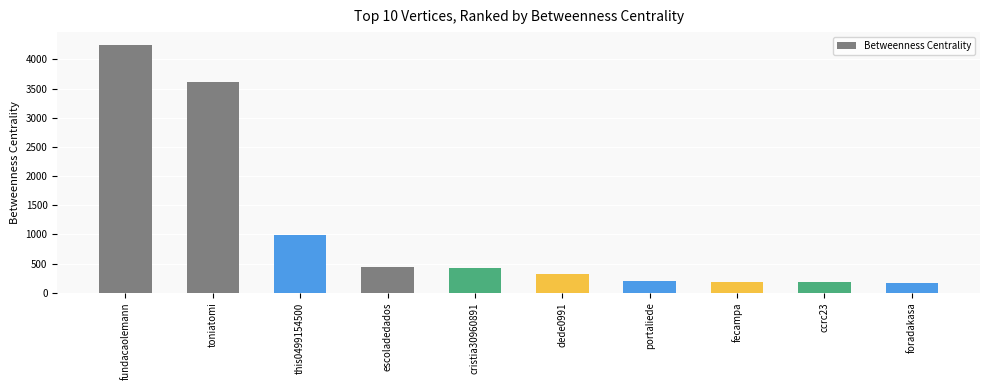

The chart shows a value of 6252.3 at fundacaolemann. True or false?

False